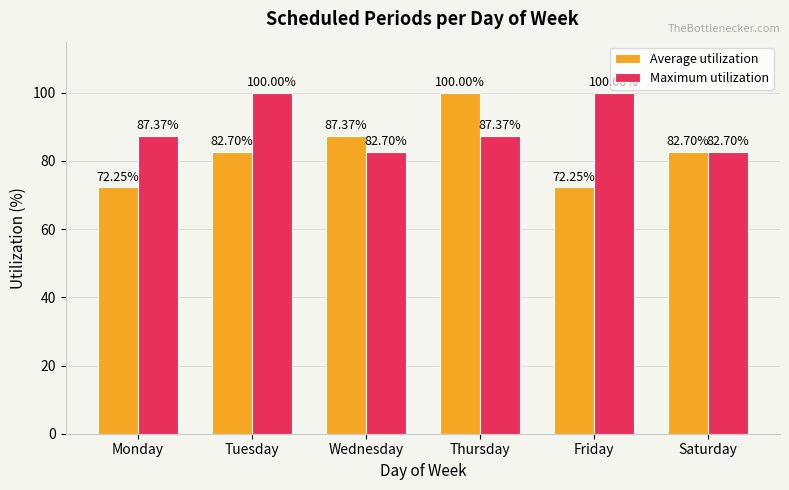

True or false: Maximum utilization has a value of 29.7 at Thursday.

False